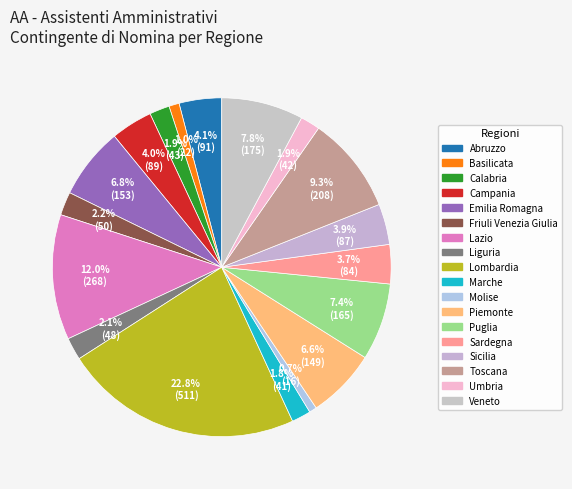

How many segments does this pie chart have?

18